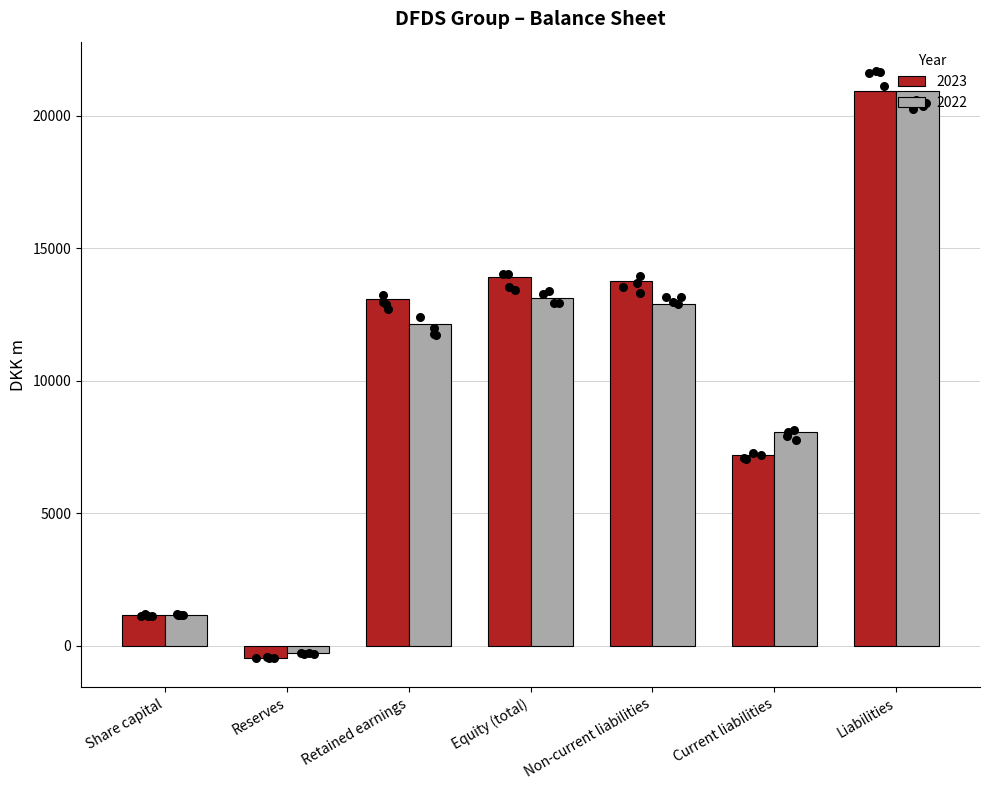

Which series has the largest Y range (max minus min)?

2023